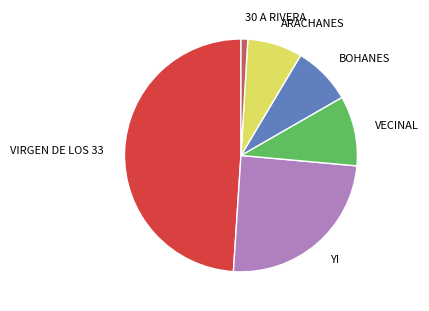

Rank the categories by value from highest to lowest.

VIRGEN DE LOS 33, YI, VECINAL, BOHANES, ARACHANES, 30 A RIVERA